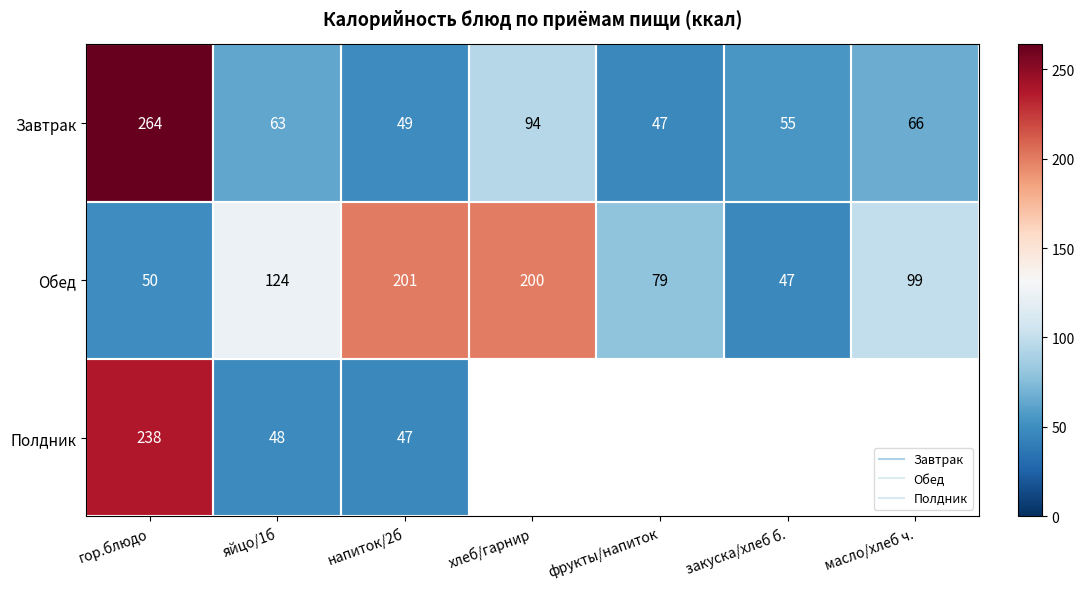

Between гор.блюдо and масло/хлеб ч., which series saw the biggest shift?

Завтрак